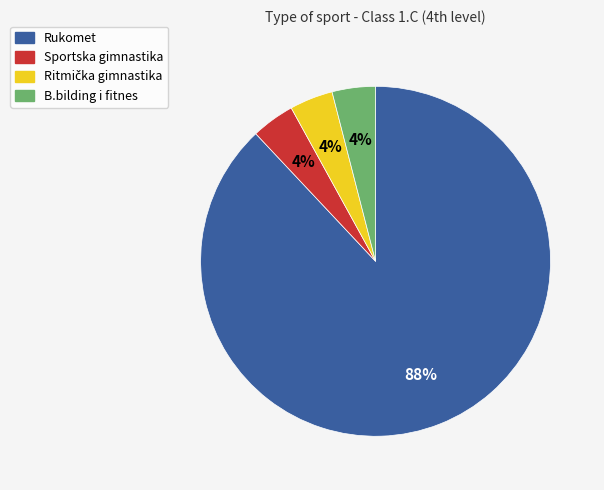

What is the ratio of the value at Rukomet to the value at B.bilding i fitnes?

22.0